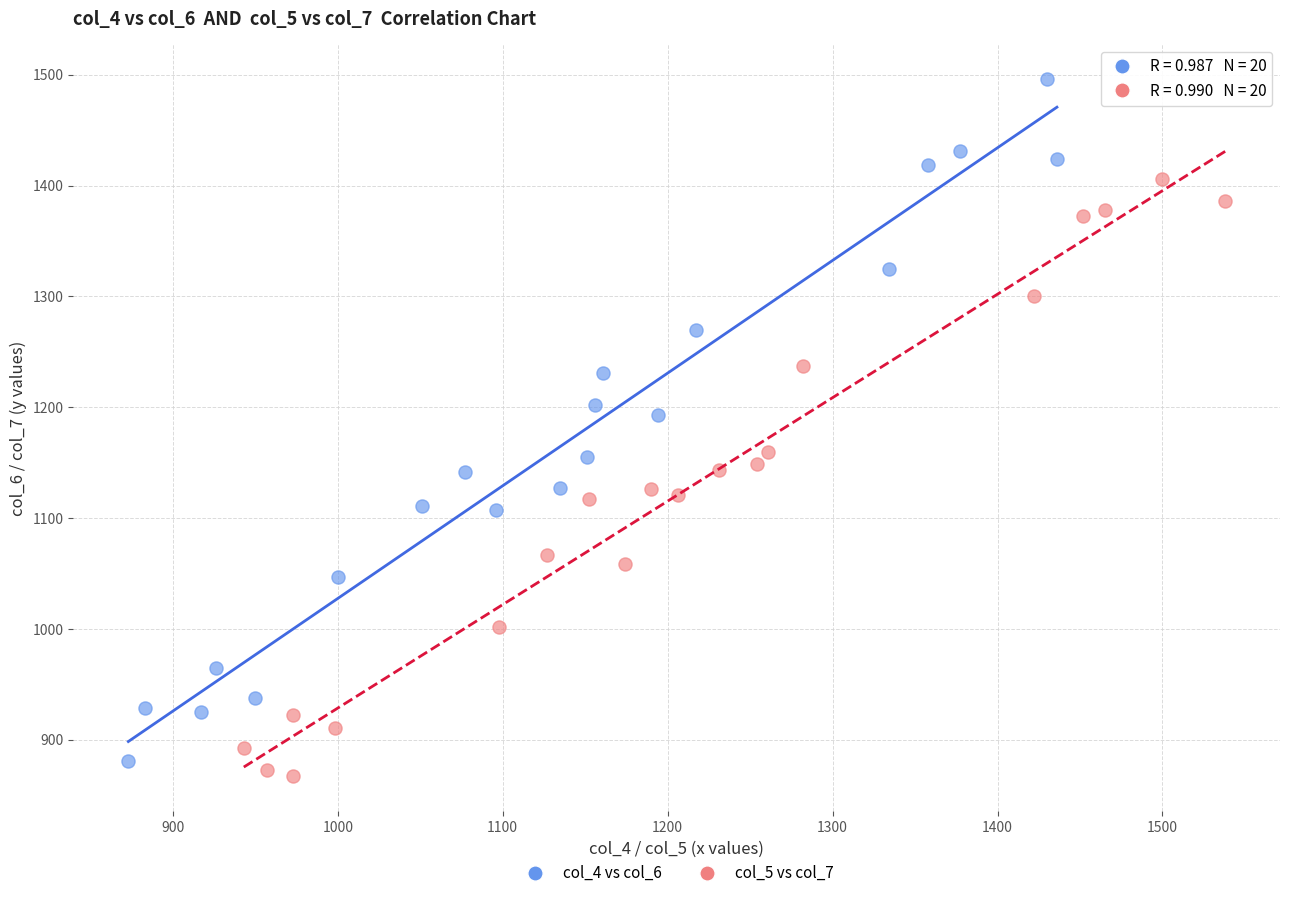

Which series has the largest Y range (max minus min)?

col_4 vs col_6